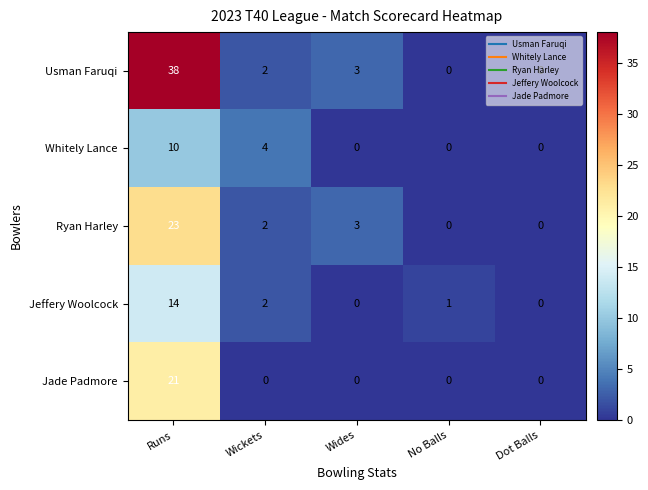

What is the sum of the Usman Faruqi values at Dot Balls and Runs?

38